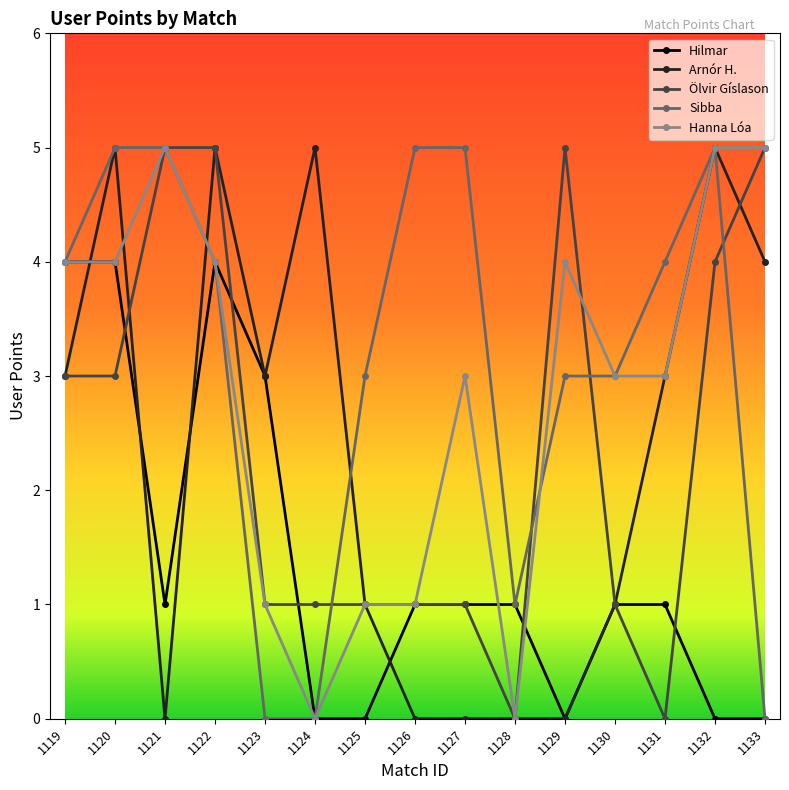

The Hanna Lóa series shows 1 at 1126. True or false?

True